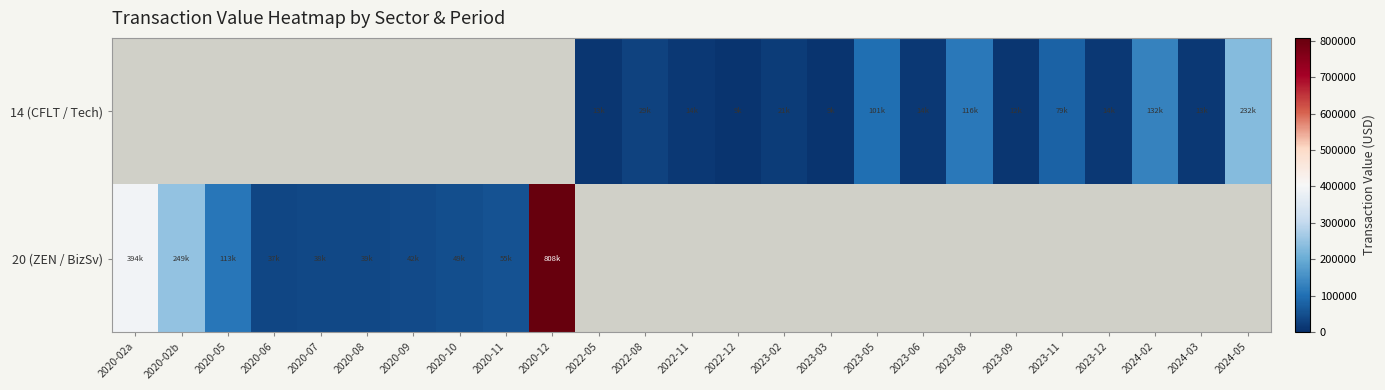

What is the highest value of the 20 (ZEN / BizSv) series?

808278.0